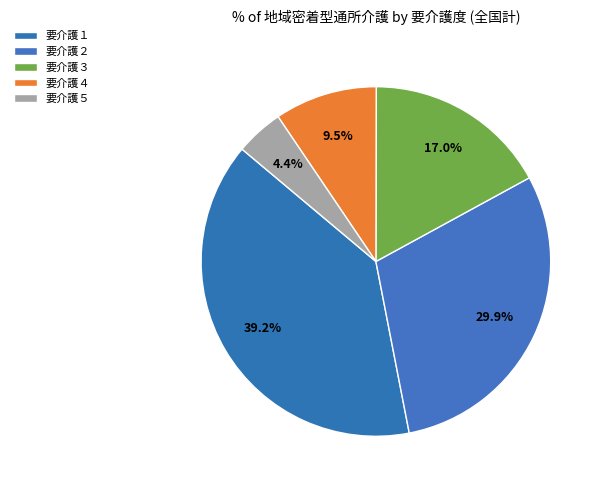

What percentage do 要介護２ and 要介護５ together represent?

34.3%